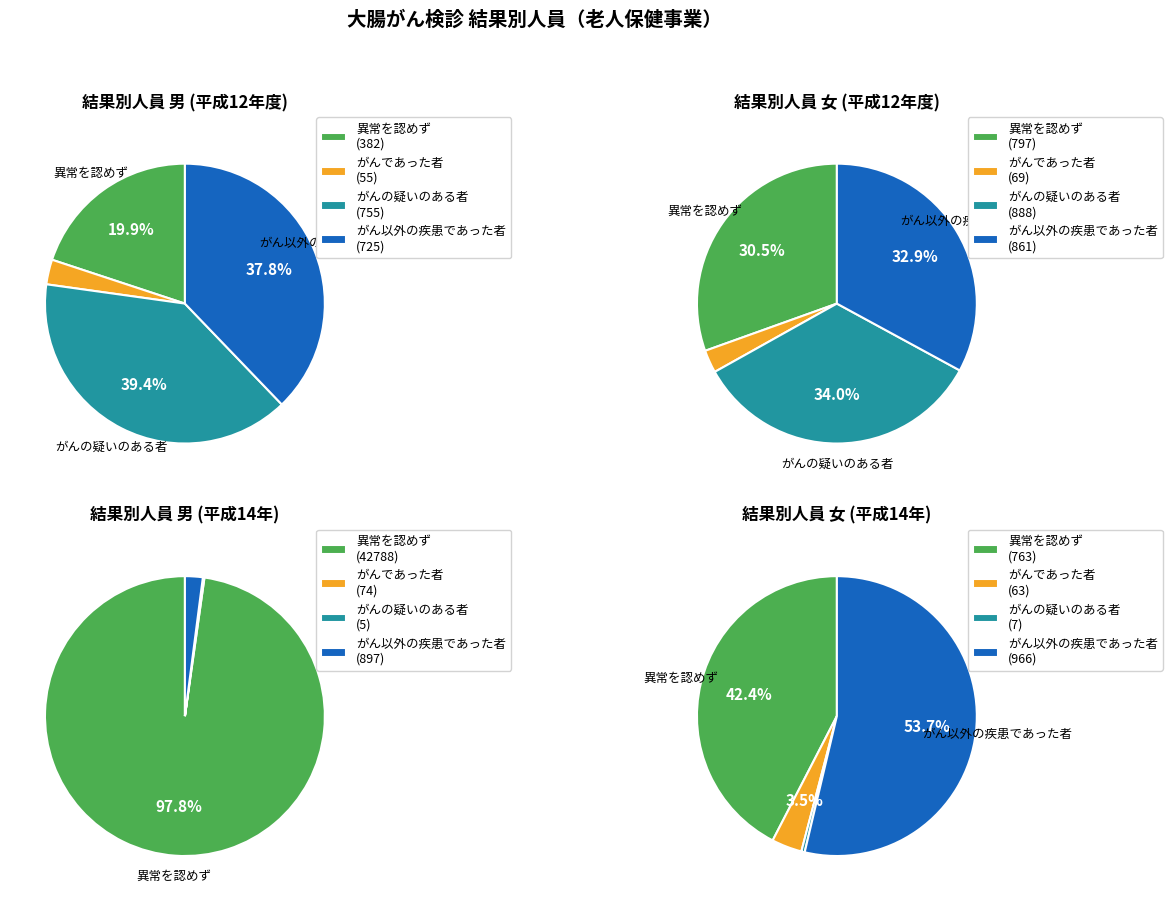

Does any single category account for the majority?

Yes